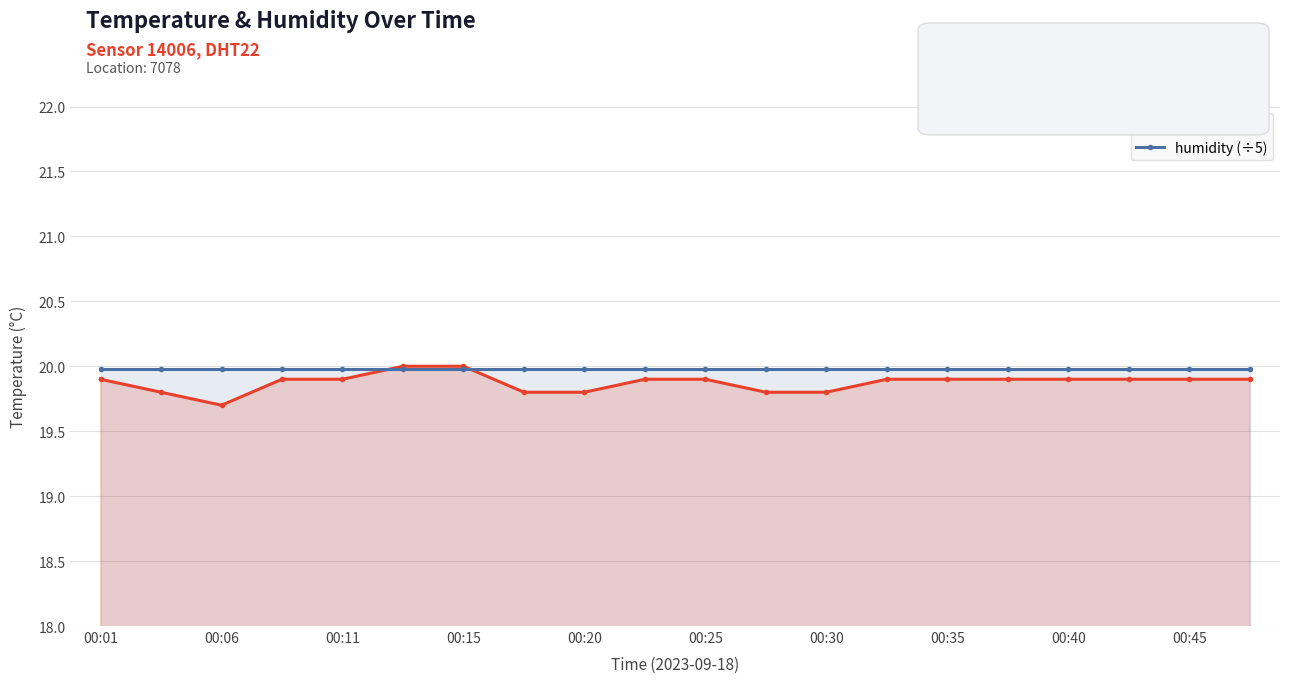

Reading right to left, transcribe all the data shown in this chart.

temperature: 19.9	19.9	19.9	19.9	19.9	19.9	19.9	19.8	19.8	19.9	19.9	19.8	19.8	20.0	20.0	19.9	19.9	19.7	19.8	19.9
humidity (÷5): 20.0	20.0	20.0	20.0	20.0	20.0	20.0	20.0	20.0	20.0	20.0	20.0	20.0	20.0	20.0	20.0	20.0	20.0	20.0	20.0